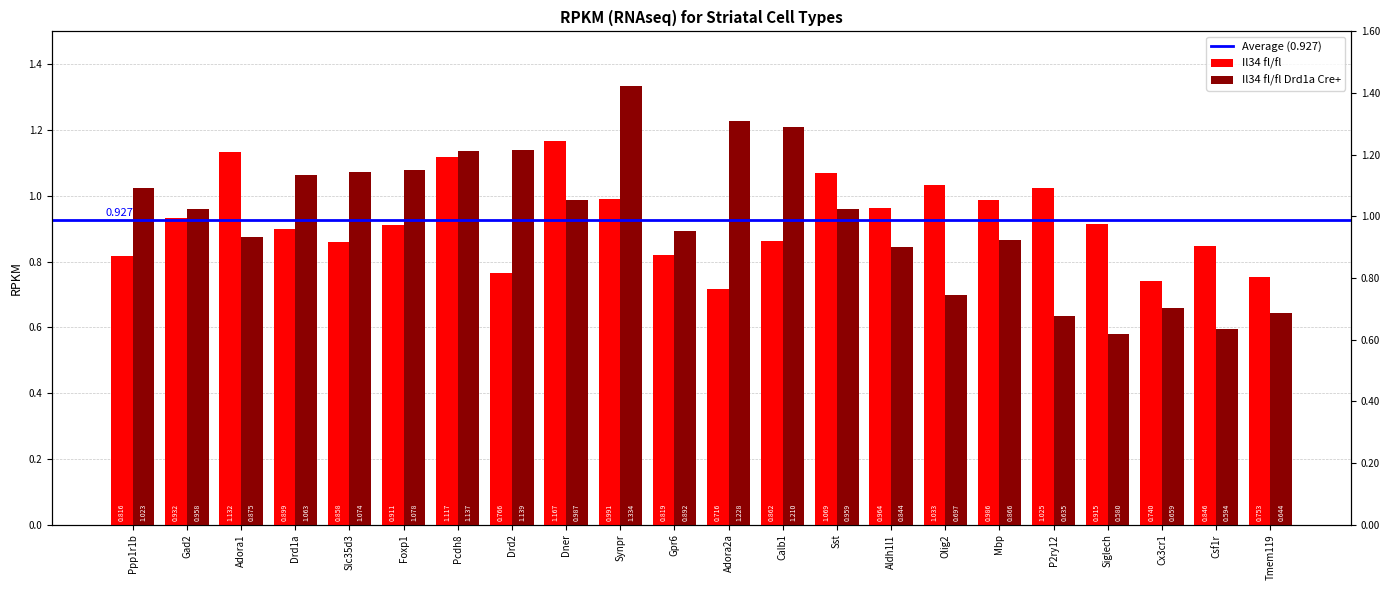

Reading left to right, list all the values displayed in this chart.

Il34 fl/fl: Ppp1r1b=0.8	Gad2=0.9	Adora1=1.1	Drd1a=0.9	Slc35d3=0.9	Foxp1=0.9	Pcdh8=1.1	Drd2=0.8	Dner=1.2	Synpr=1.0	Gpr6=0.8	Adora2a=0.7	Calb1=0.9	Sst=1.1	Aldh1l1=1.0	Olig2=1.0	Mbp=1.0	P2ry12=1.0	Siglech=0.9	Cx3cr1=0.7	Csf1r=0.8	Tmem119=0.8
Il34 fl/fl Drd1a Cre+: Ppp1r1b=1.0	Gad2=1.0	Adora1=0.9	Drd1a=1.1	Slc35d3=1.1	Foxp1=1.1	Pcdh8=1.1	Drd2=1.1	Dner=1.0	Synpr=1.3	Gpr6=0.9	Adora2a=1.2	Calb1=1.2	Sst=1.0	Aldh1l1=0.8	Olig2=0.7	Mbp=0.9	P2ry12=0.6	Siglech=0.6	Cx3cr1=0.7	Csf1r=0.6	Tmem119=0.6